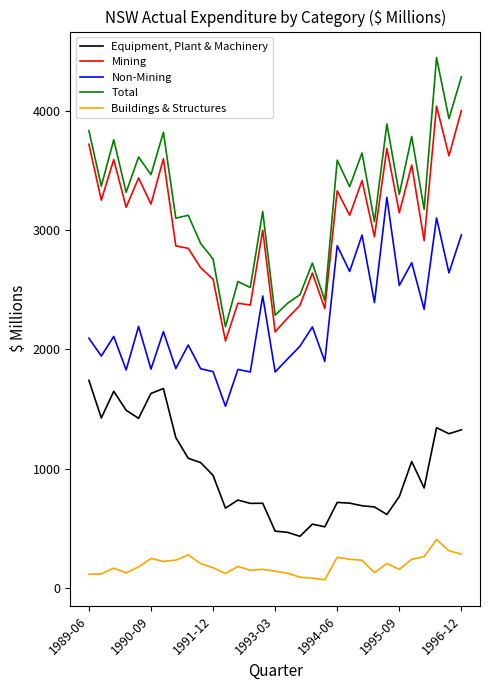

What is the minimum value for Equipment, Plant & Machinery?

433